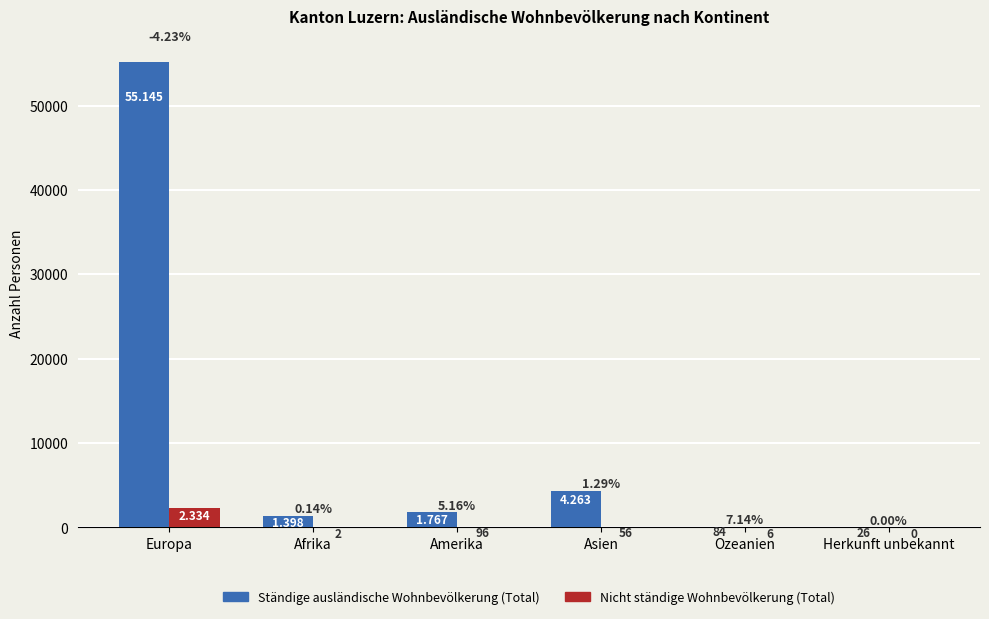

At which label does Nicht ständige Wohnbevölkerung (Total) first exceed 56?

Europa